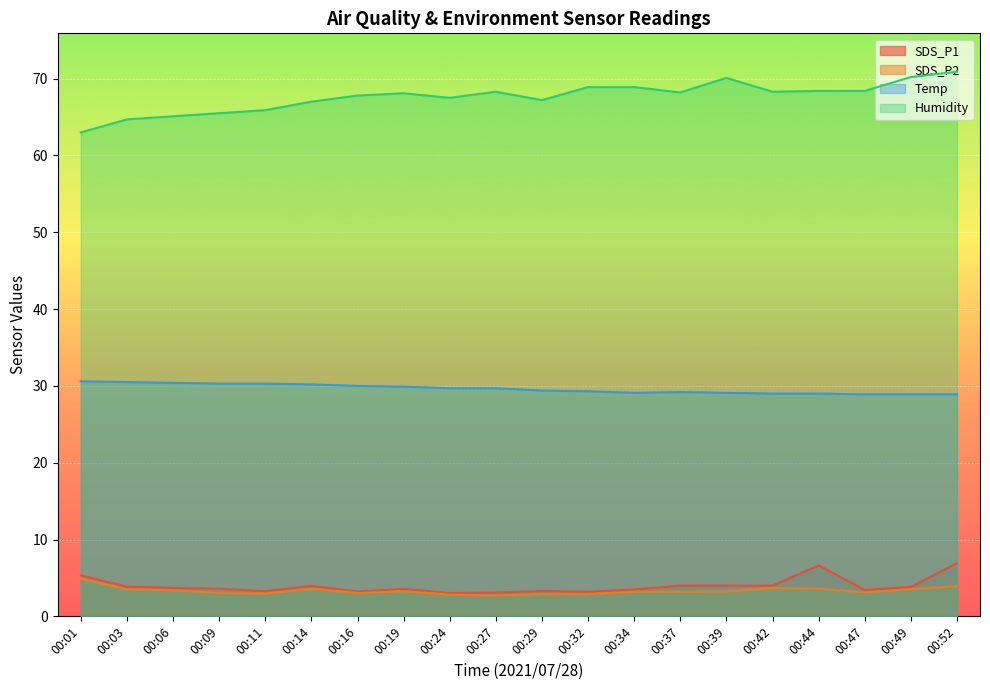

True or false: SDS_P2 and Temp intersect in this chart.

False